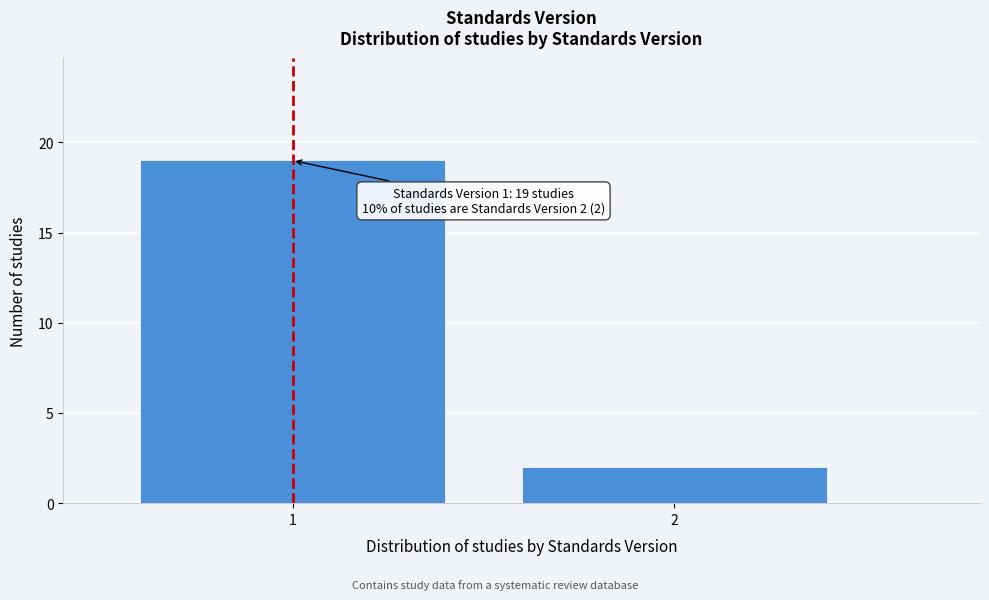

Reading right to left, what are all the values shown in this chart?

2	19